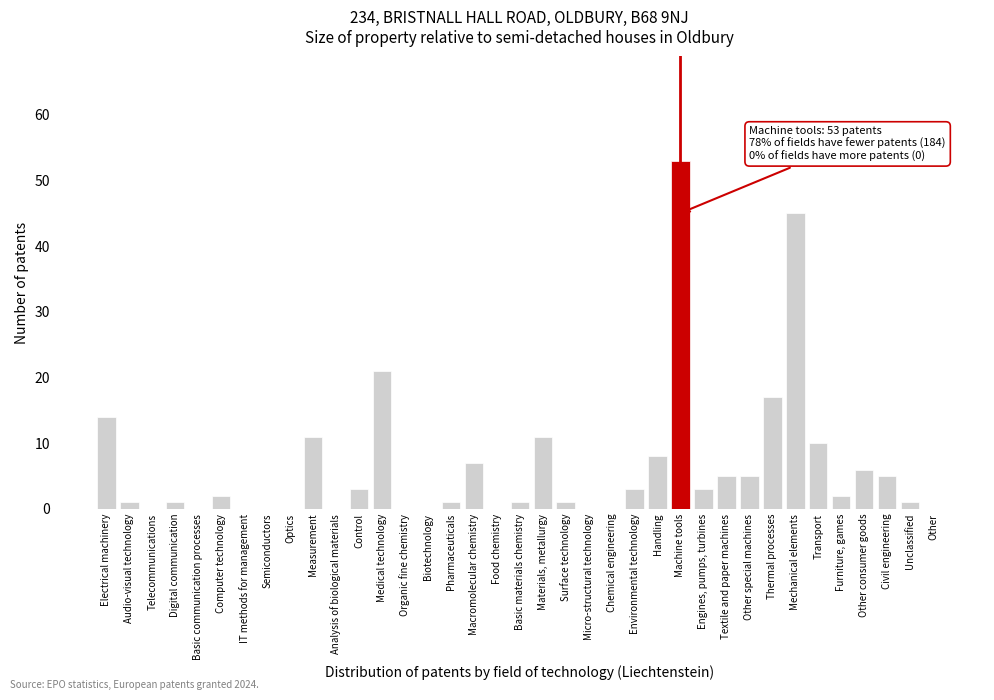

Is it true that the value at IT methods for management is 0?

True